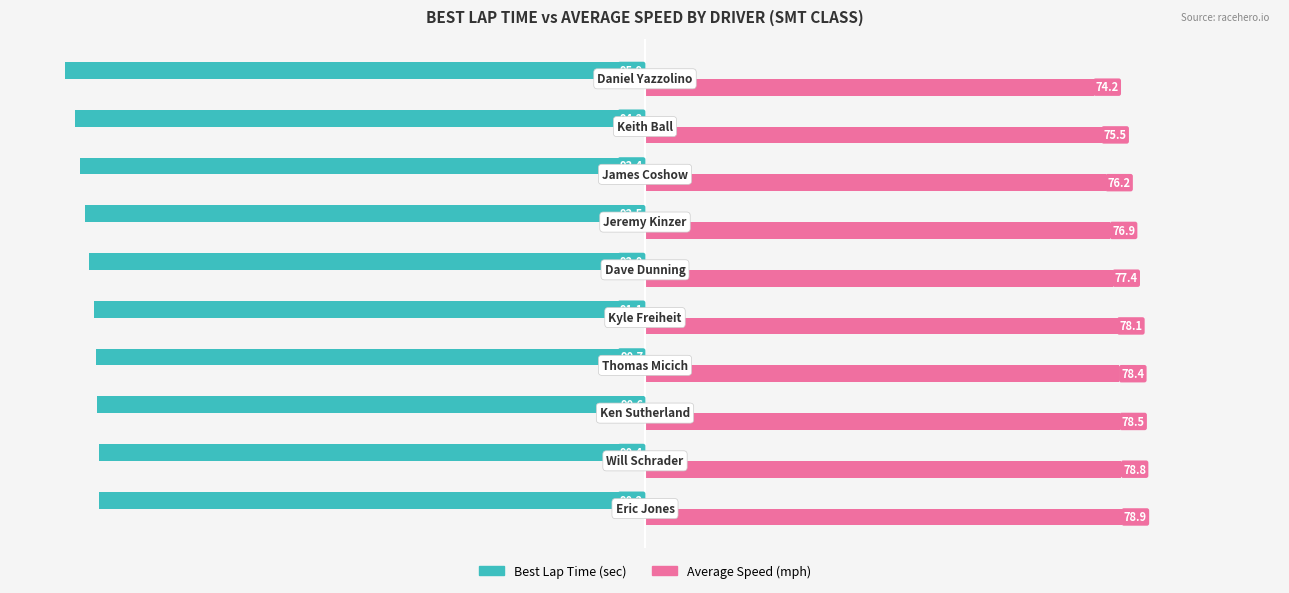

What is the greatest value displayed?

78.9